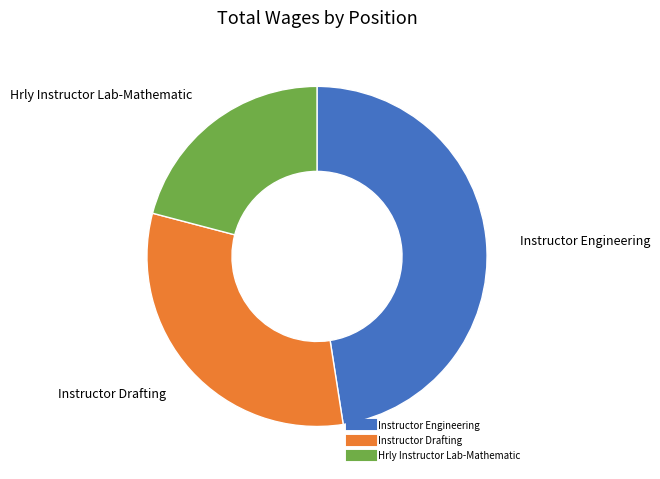

Combined, do Hrly Instructor Lab-Mathematic and Instructor Engineering account for over 50%?

Yes